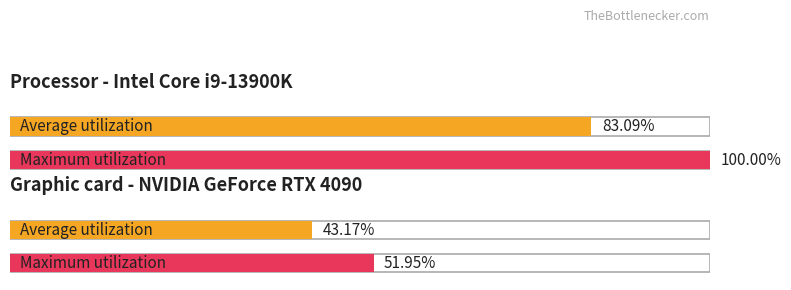

What is the average value of the Maximum utilization series?

76.0